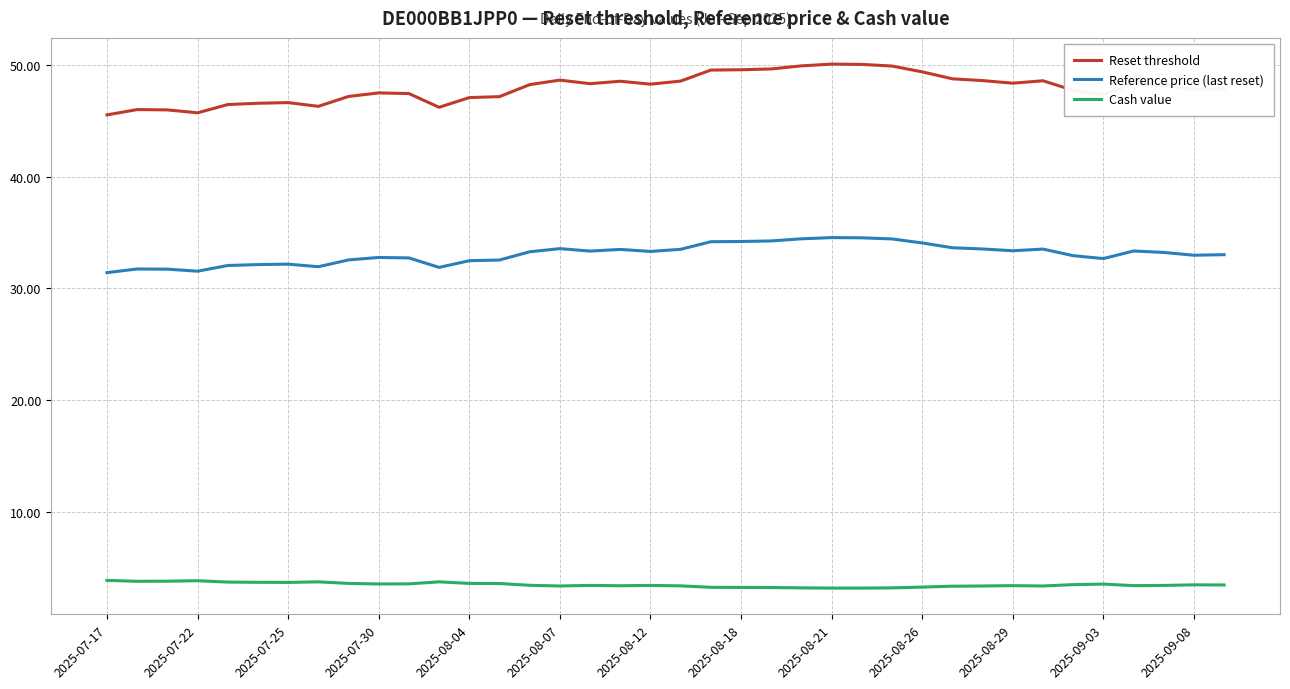

What is the smallest value displayed?

3.1